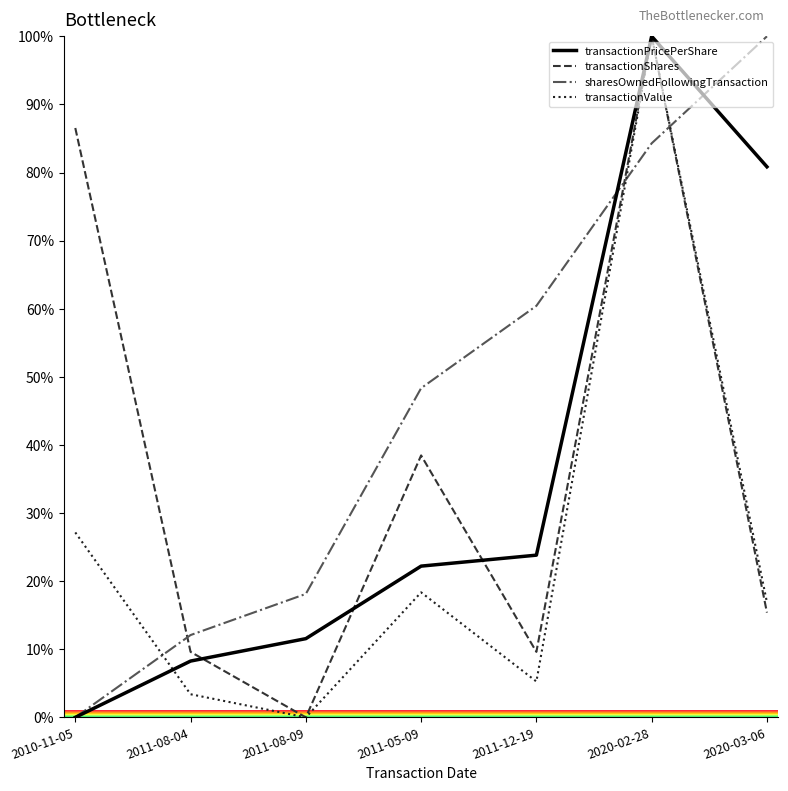

How many values in the transactionShares series exceed 15?

4